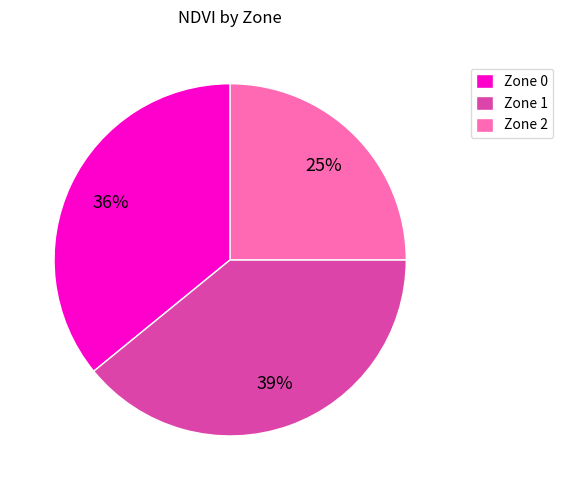

What percentage is the Zone 2 slice, to the nearest percent?

25%